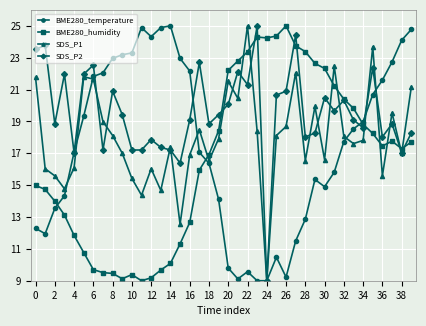

At how many categories does at least one series exceed 11?

40